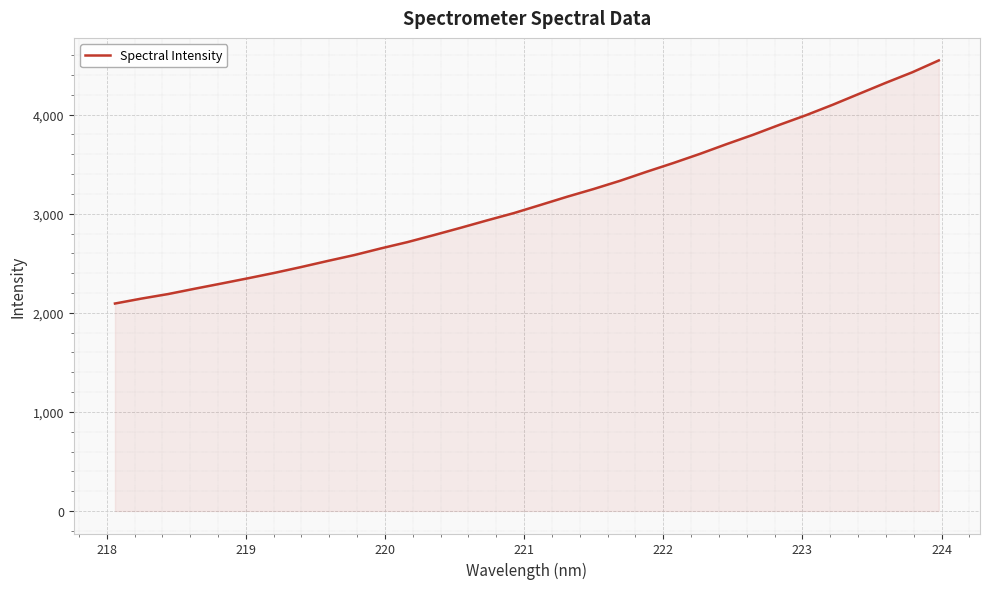

What is the difference between the maximum and minimum values?

2453.2